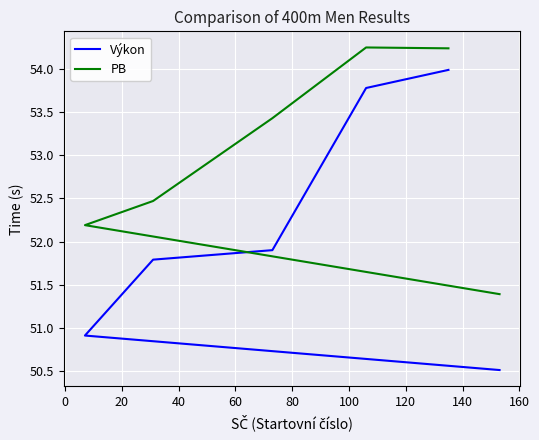

Which has a higher value, 80 or 20?

80